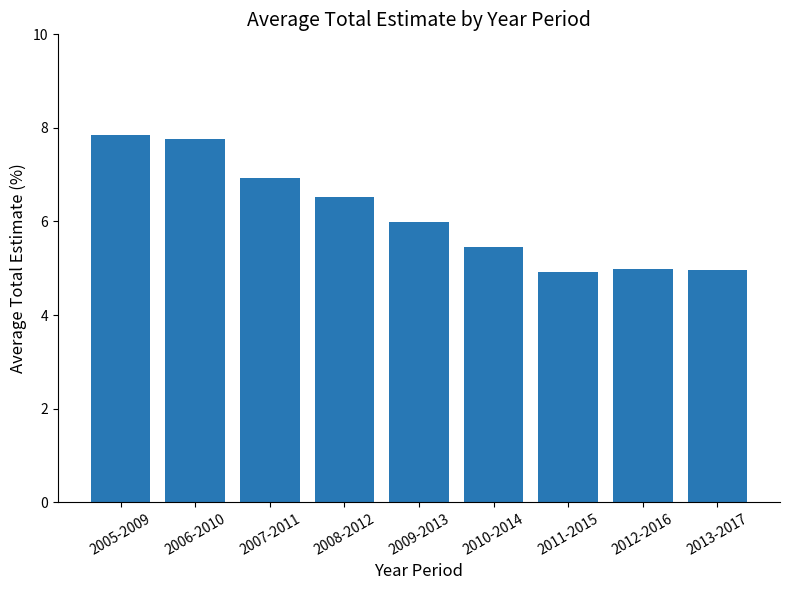

How many bars are there in total?

9